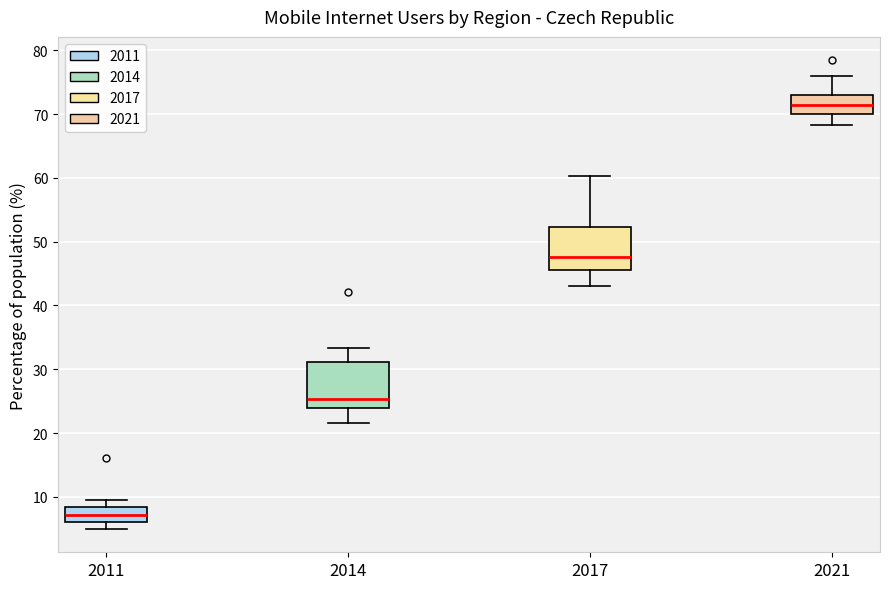

Reading left to right, read every box against the y-axis: the position of its median line, the range the box covers, and the ends of its whiskers. The values are not printed on the chart, so give them approximately, as read against the axis.

2011: median 7, box 6 to 8, whiskers 5 to 10
2014: median 25, box 24 to 31, whiskers 22 to 33
2017: median 48, box 46 to 52, whiskers 43 to 60
2021: median 71, box 70 to 73, whiskers 68 to 76